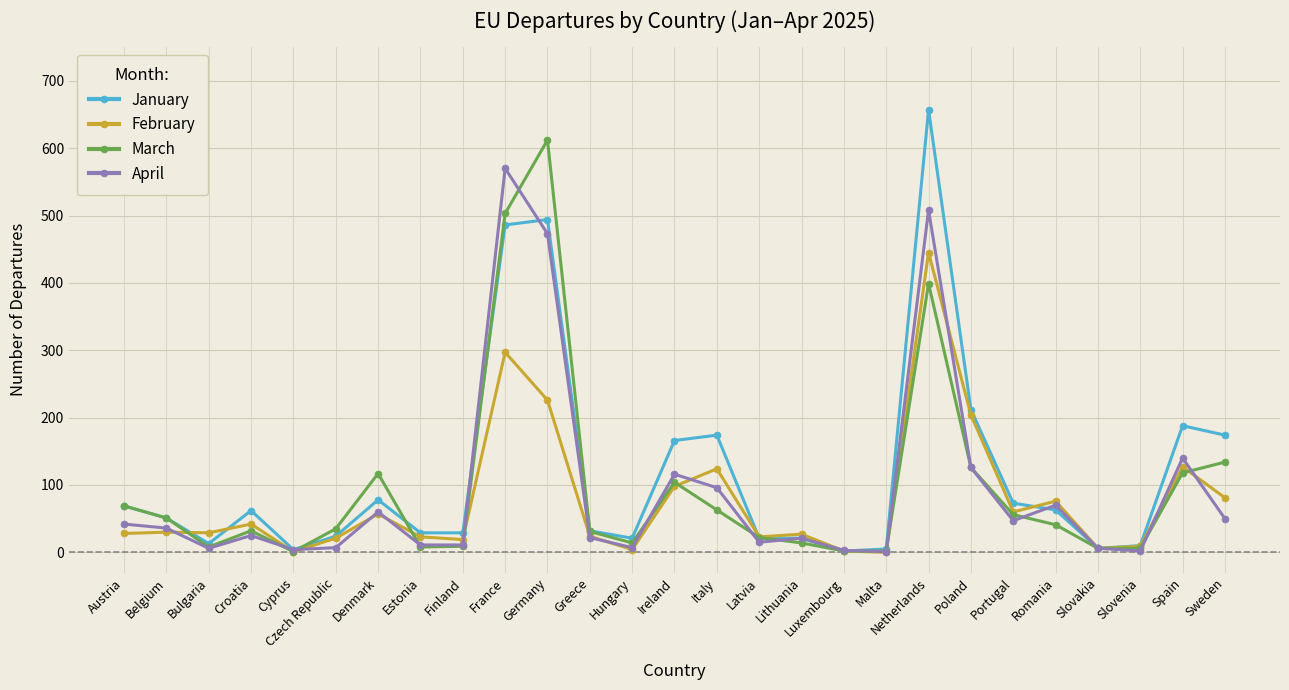

What is the difference between the highest and lowest values at Slovenia?

8